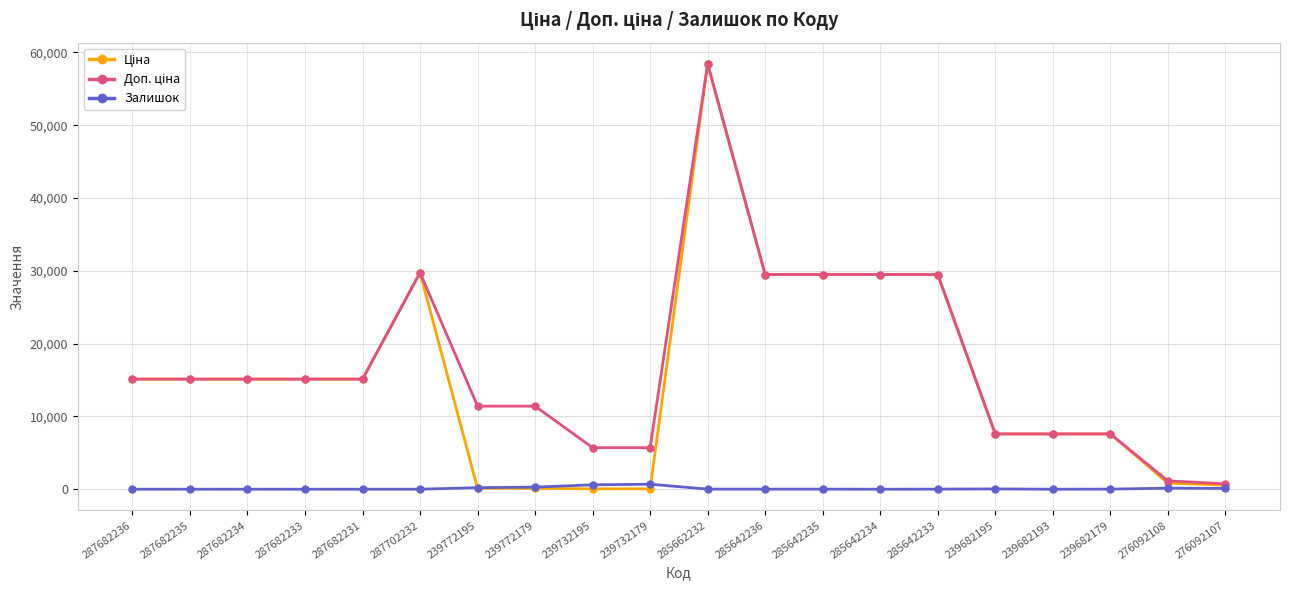

What position from the left is 285642233?

15